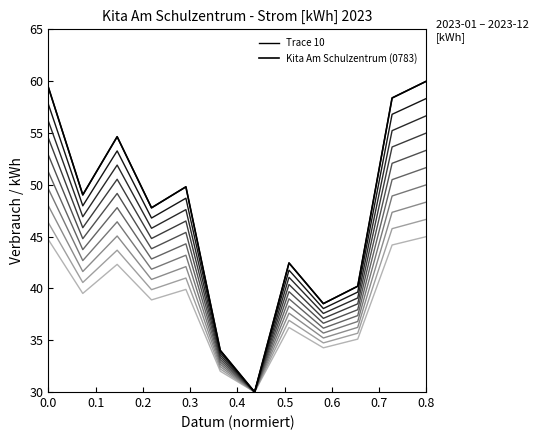

True or false: Trace 10 and Kita Am Schulzentrum (0783) cross at least once.

False